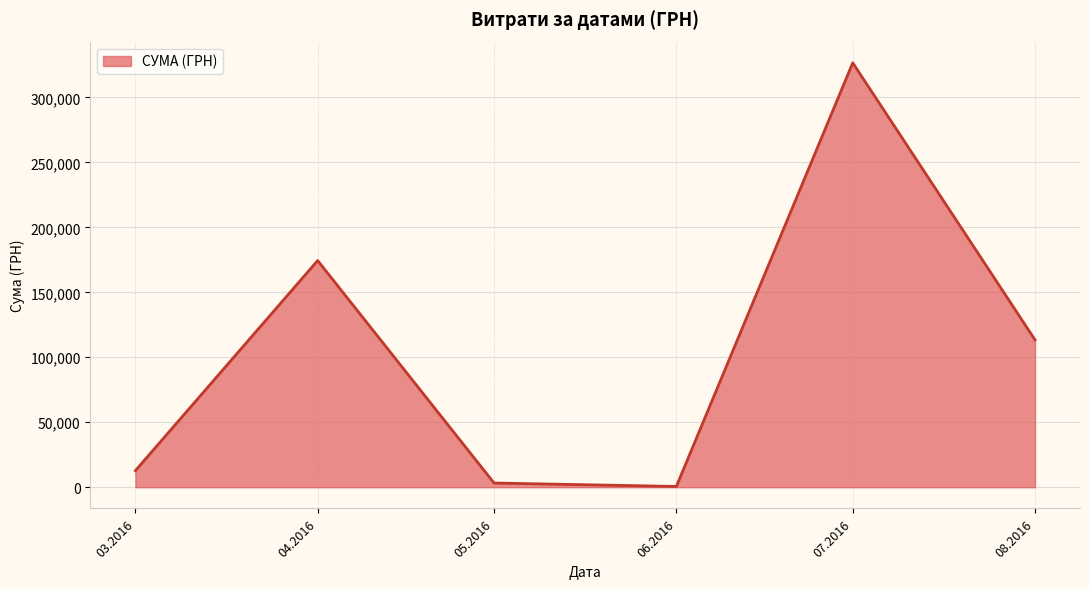

The value at 08.2016 is 113398.5. True or false?

True